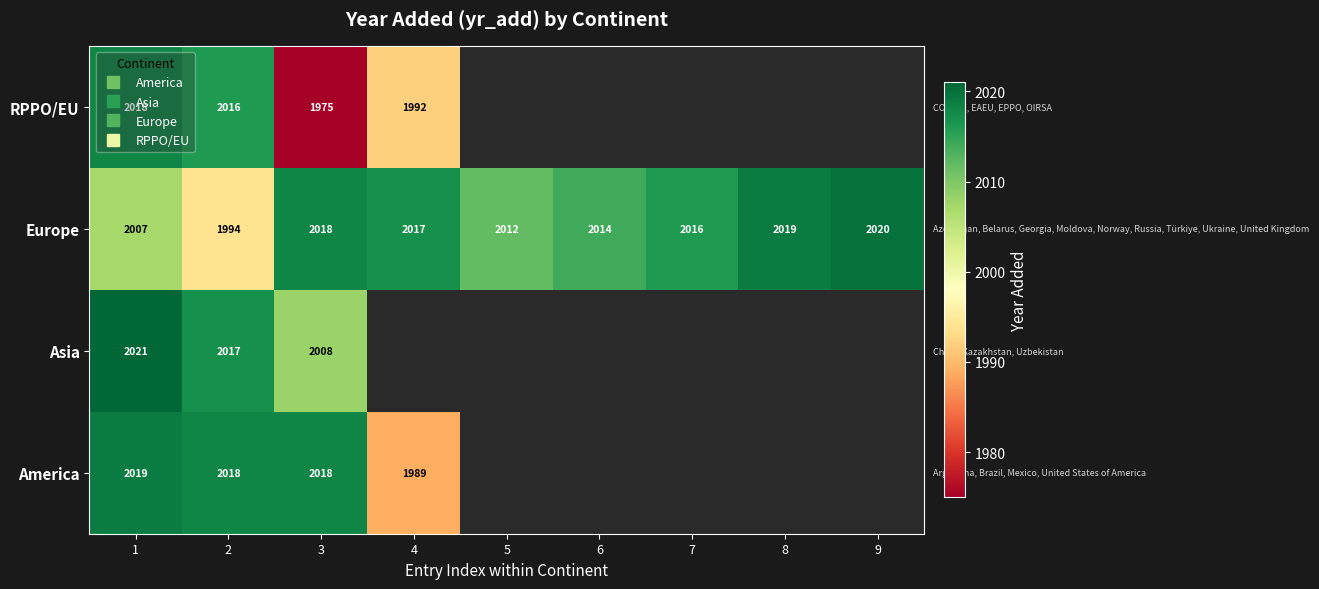

Rank the series by their maximum value, from highest to lowest.

Asia, Europe, America, RPPO/EU